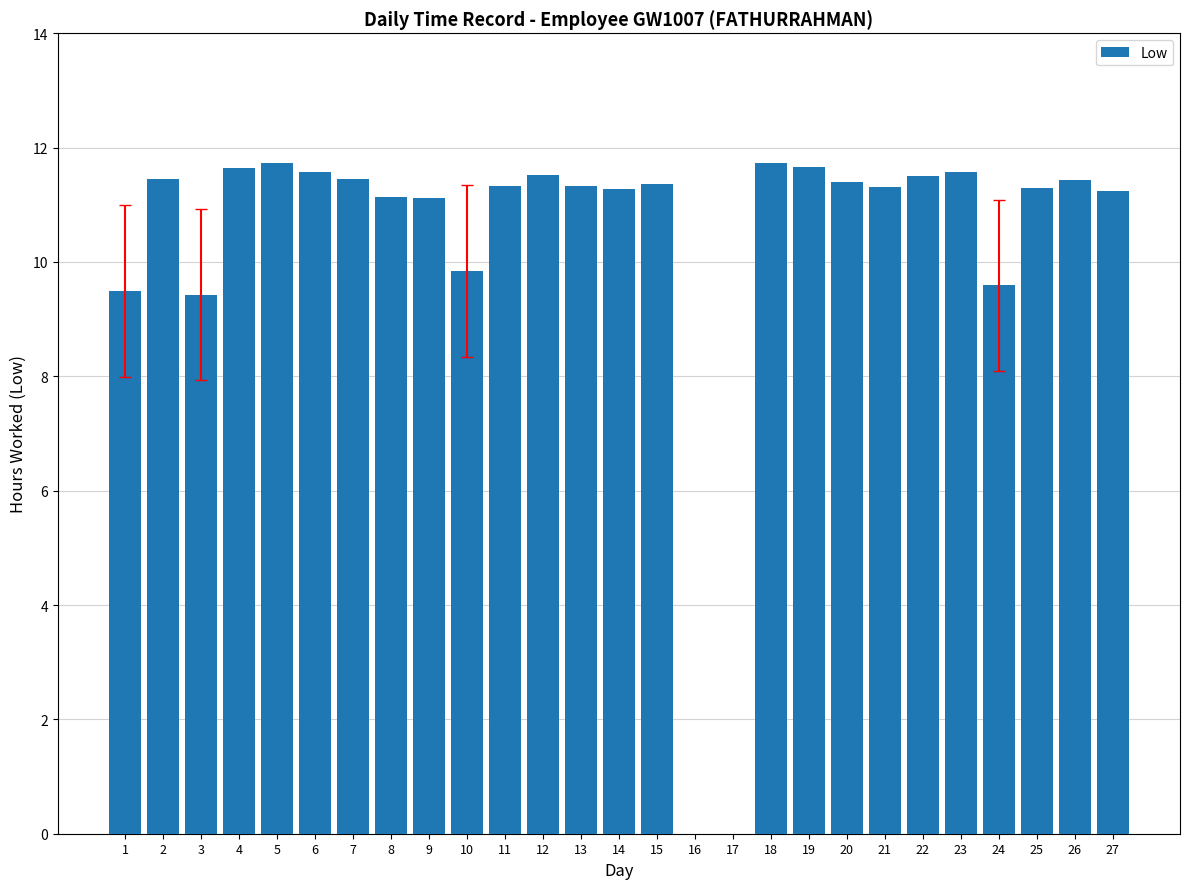

What is the sum of the values at 15 and 17?

11.4